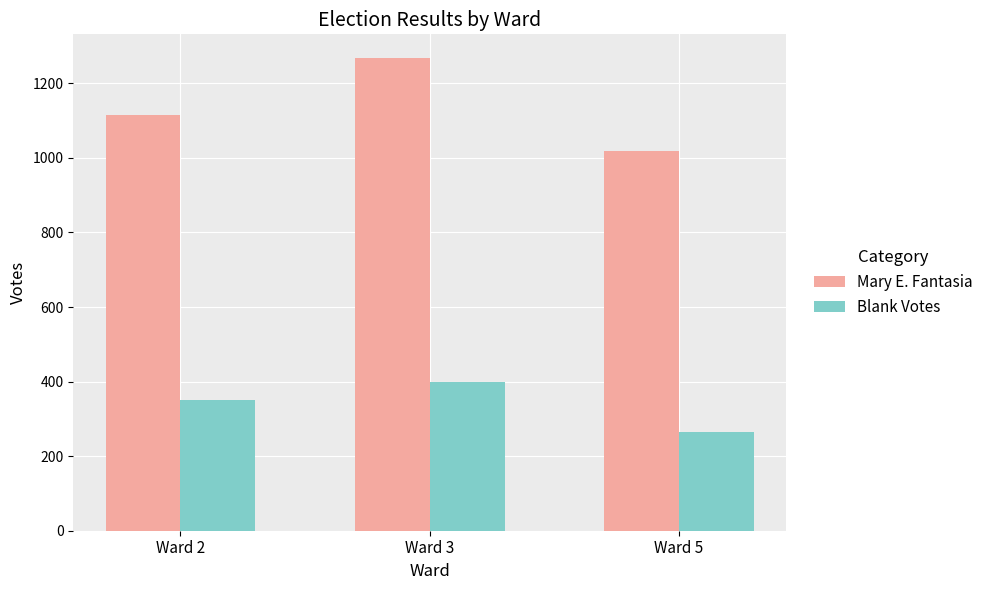

At how many categories does at least one series exceed 319?

3